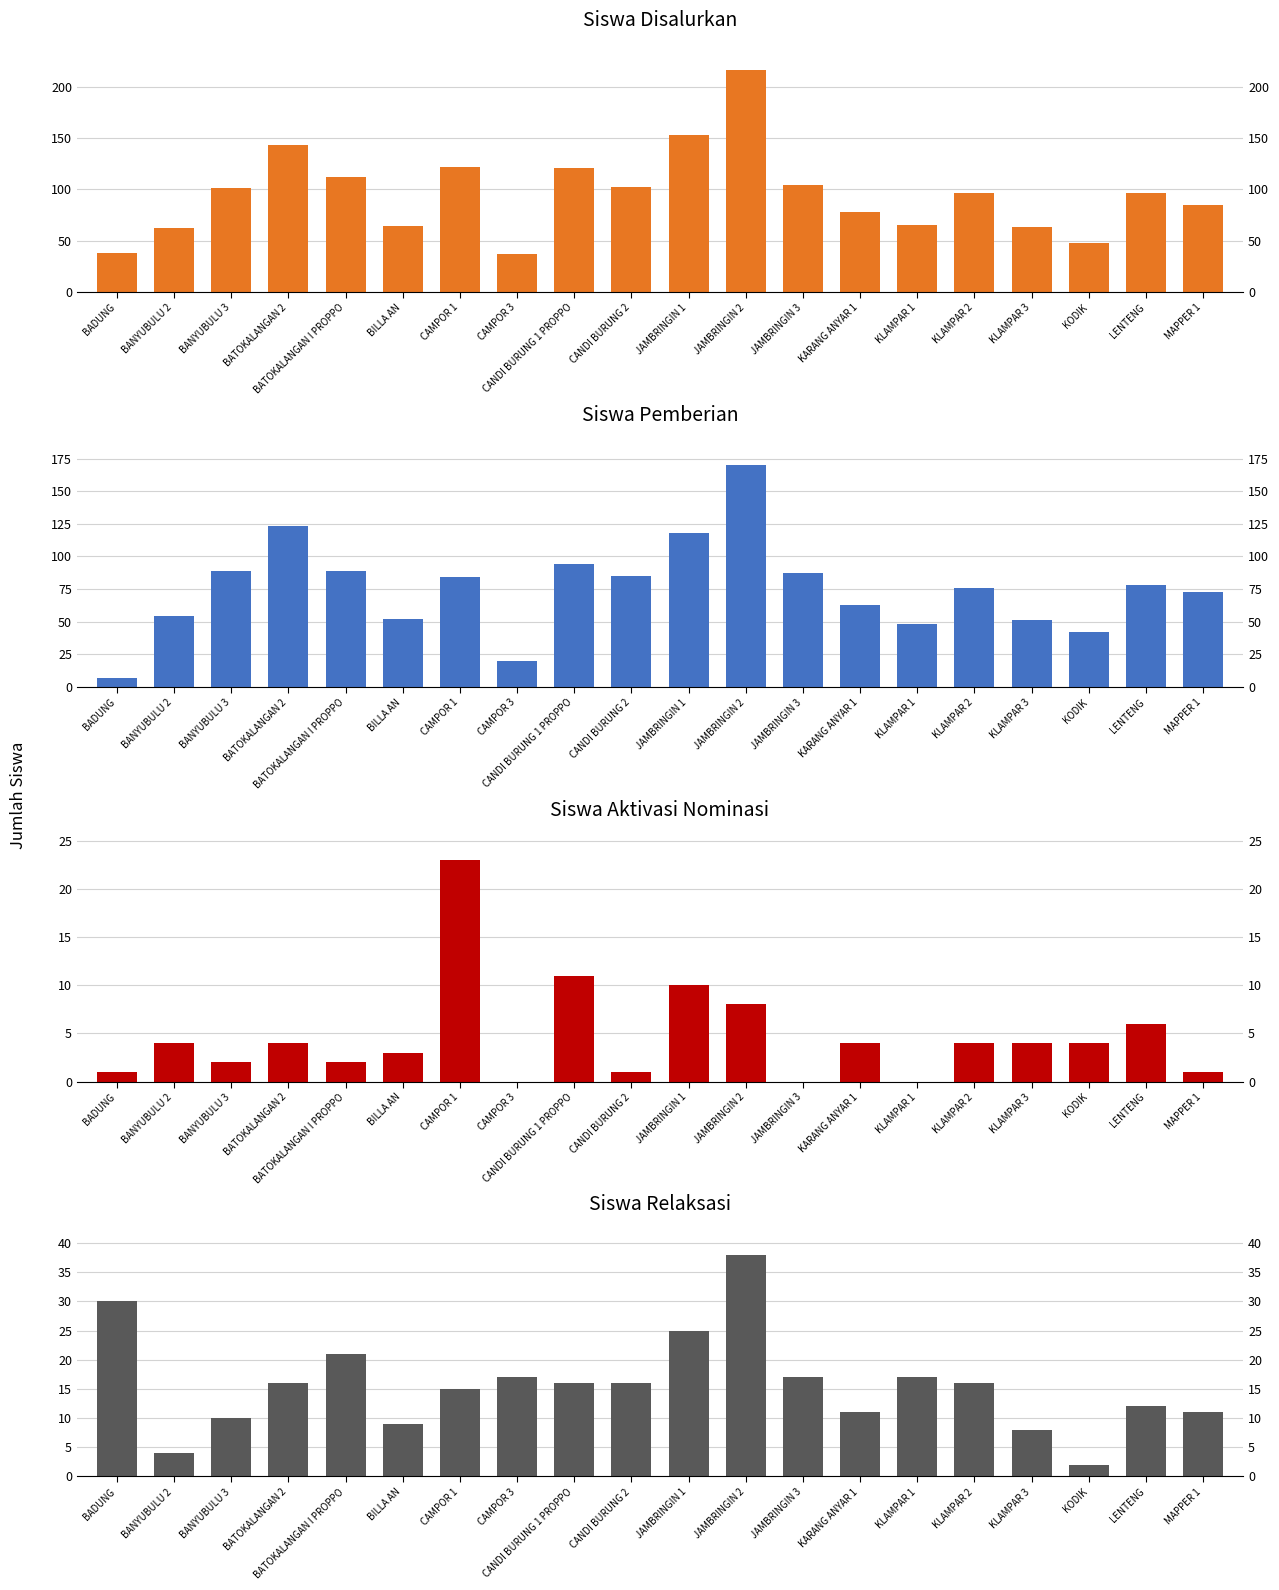

What is the spread (max minus min) of values at JAMBRINGIN 2?

208